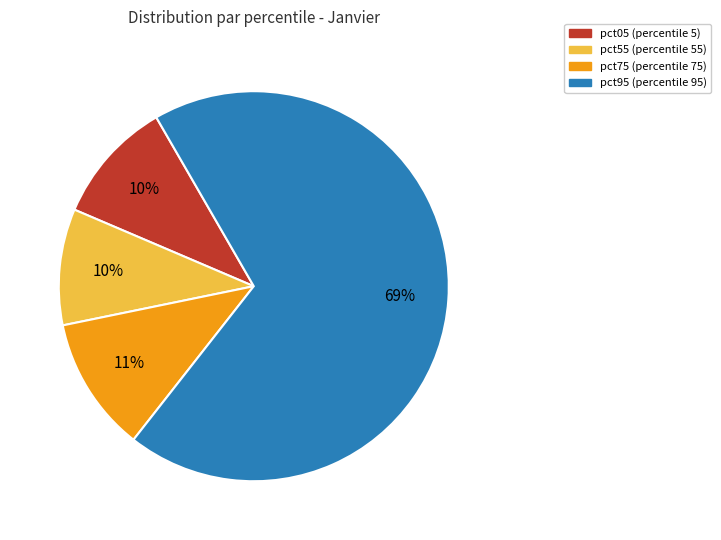

To the nearest percent, what is the difference between the largest and smallest slice percentages?

59%